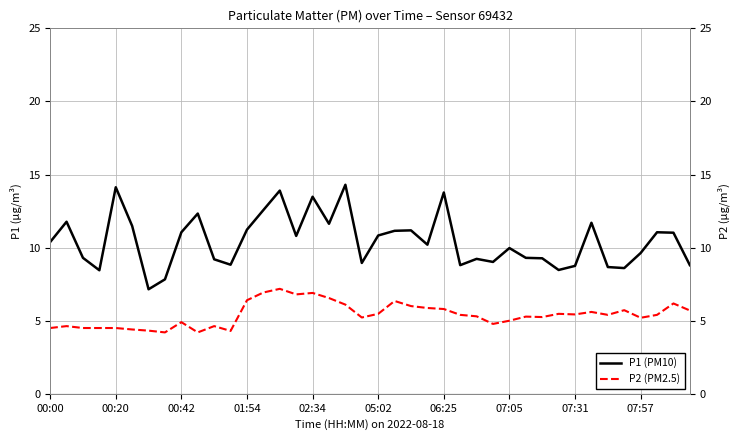

Rank the series by their maximum value, from highest to lowest.

P1 (PM10), P2 (PM2.5)